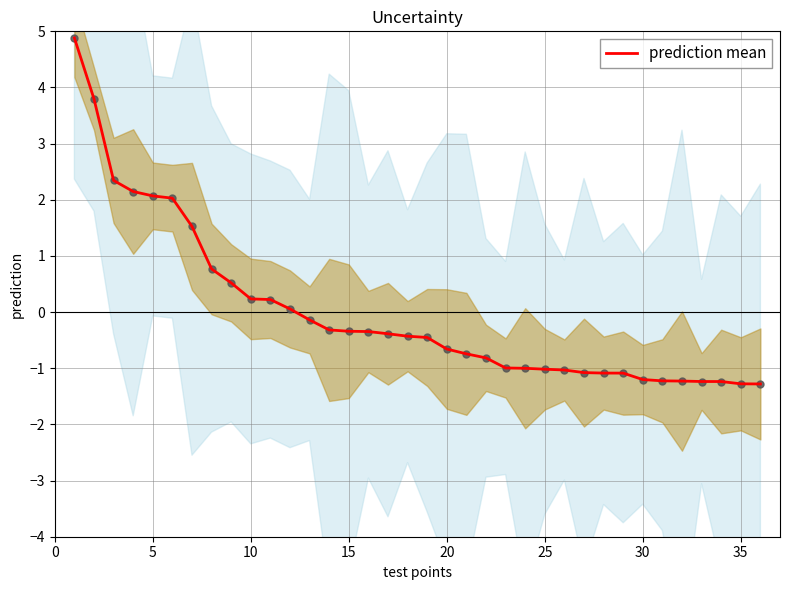

Is it true that prediction mean equals -0.7 at 20?

True